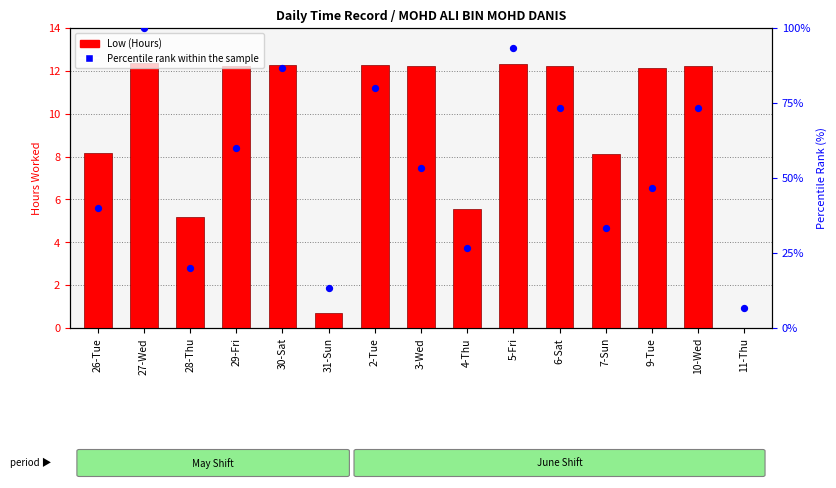

Which series contains the lowest Y value?

Low (Hours)